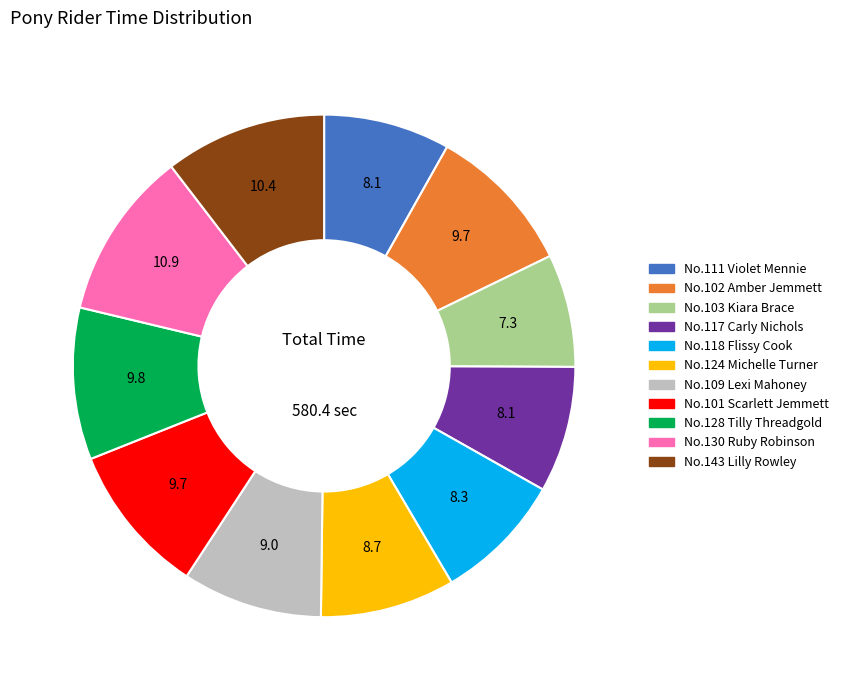

Does any single category account for the majority?

No